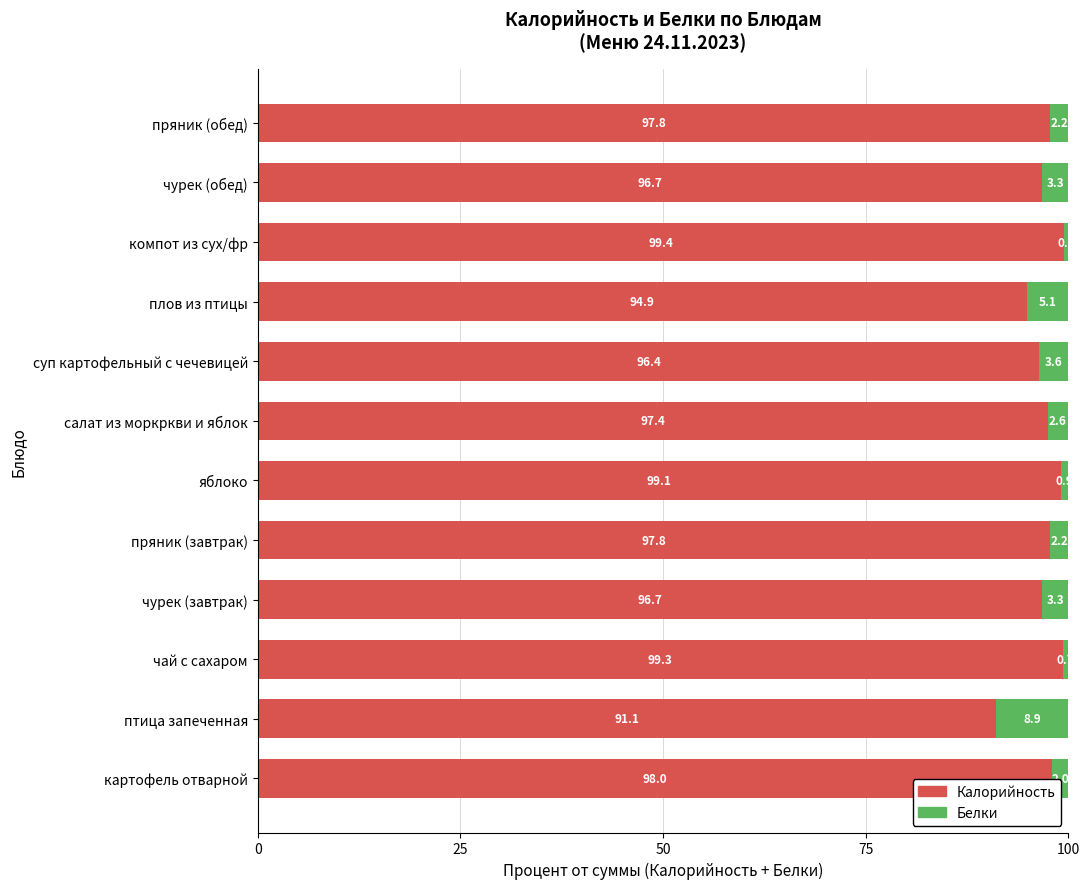

What is the minimum value for Калорийность?

91.1